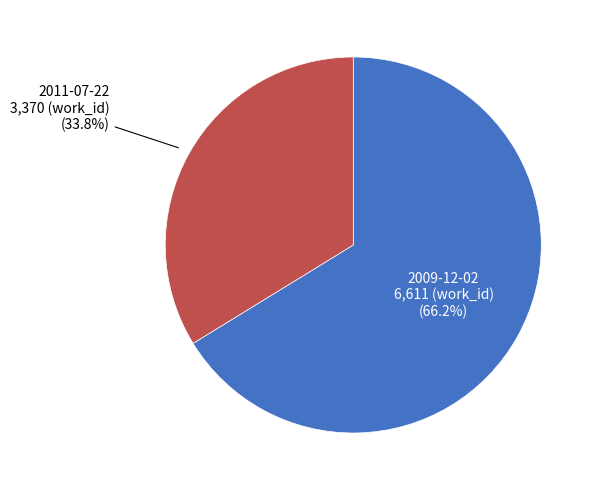

How many slices are in this pie chart?

2